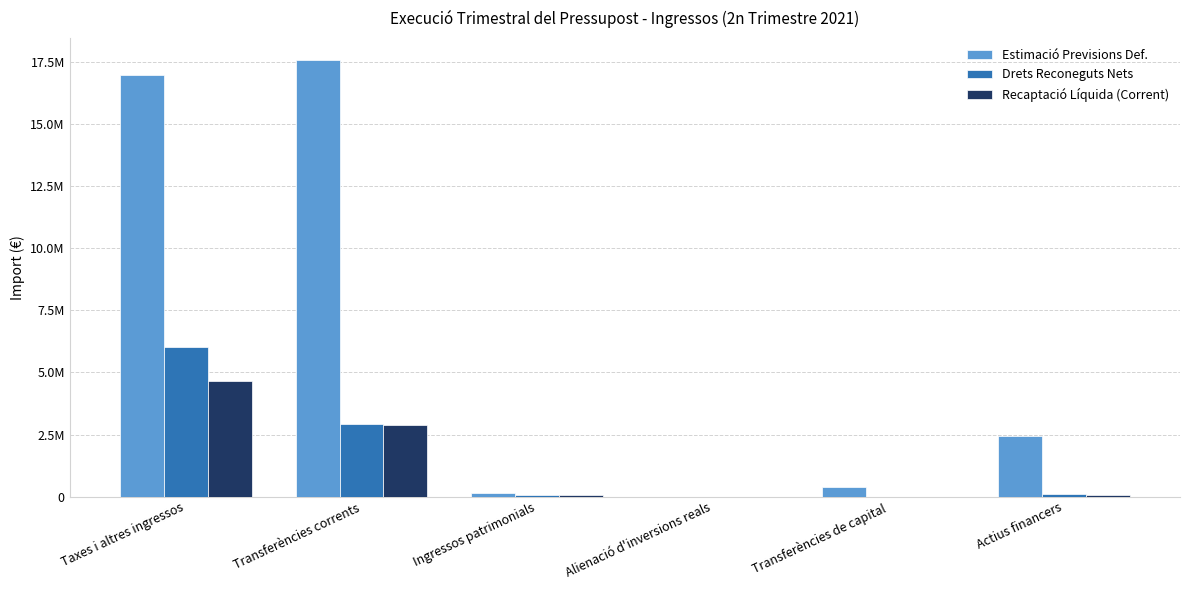

What is the difference between the second highest and second lowest values in the Recaptació Líquida (Corrent) series?

2892716.6